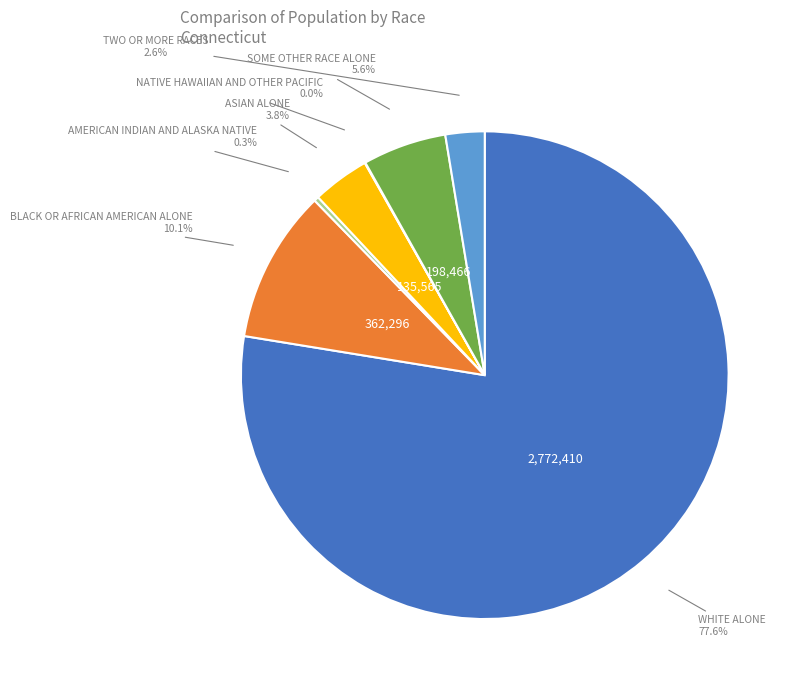

Is there any slice that represents more than half of the pie?

Yes